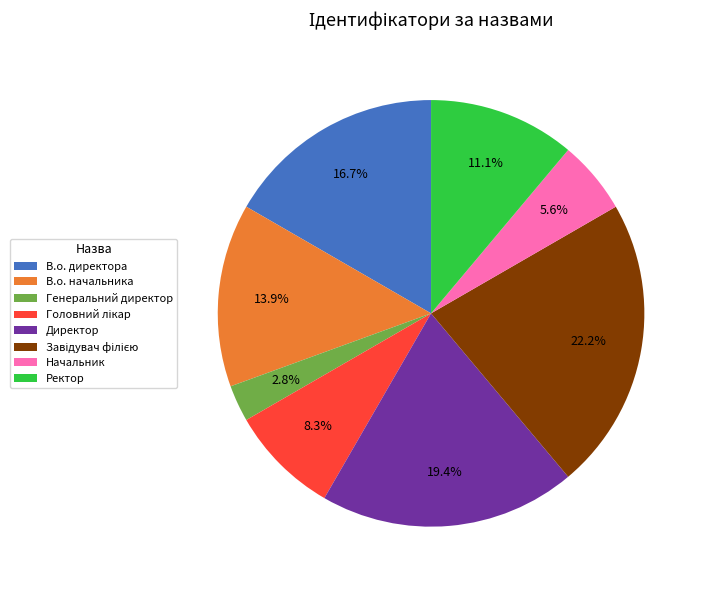

True or false: В.о. начальника accounts for 3% of the total.

False